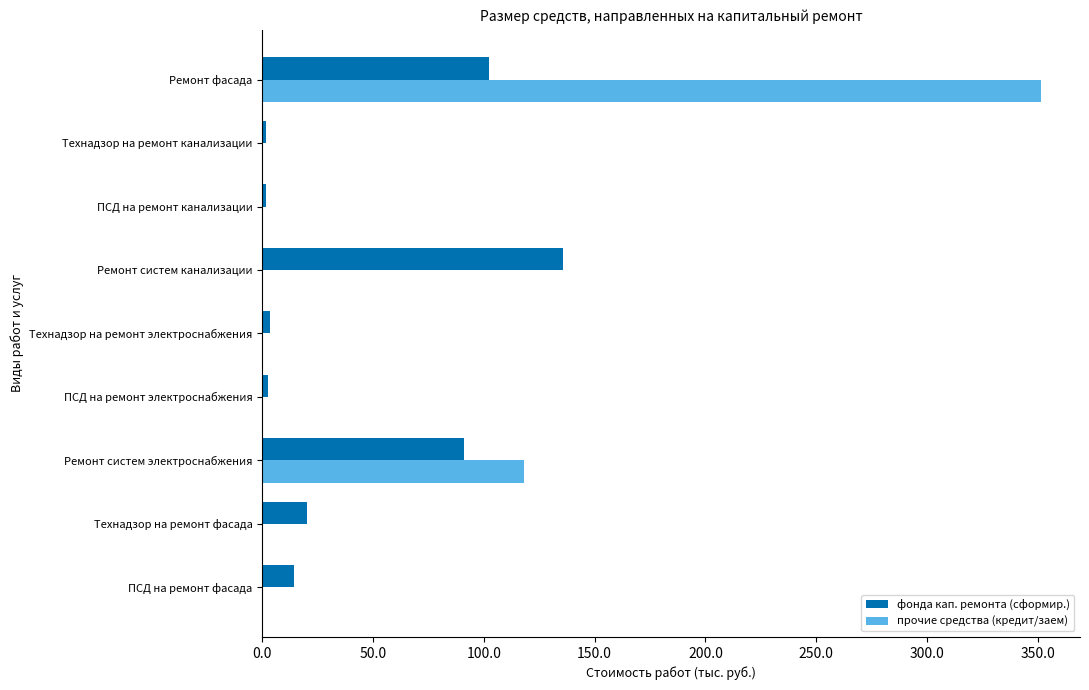

What is the sum of all фонда кап. ремонта (сформир.) values?

372.2